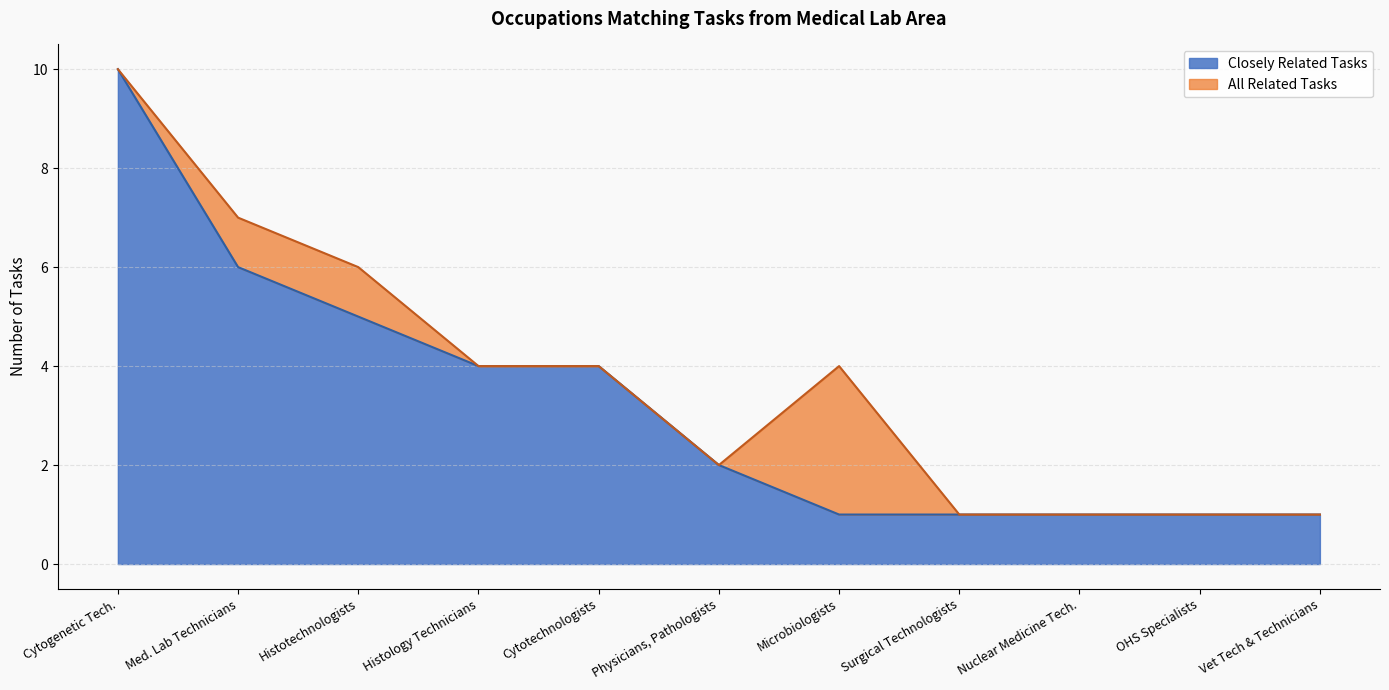

At which category does the chart reach its minimum across all series?

Microbiologists